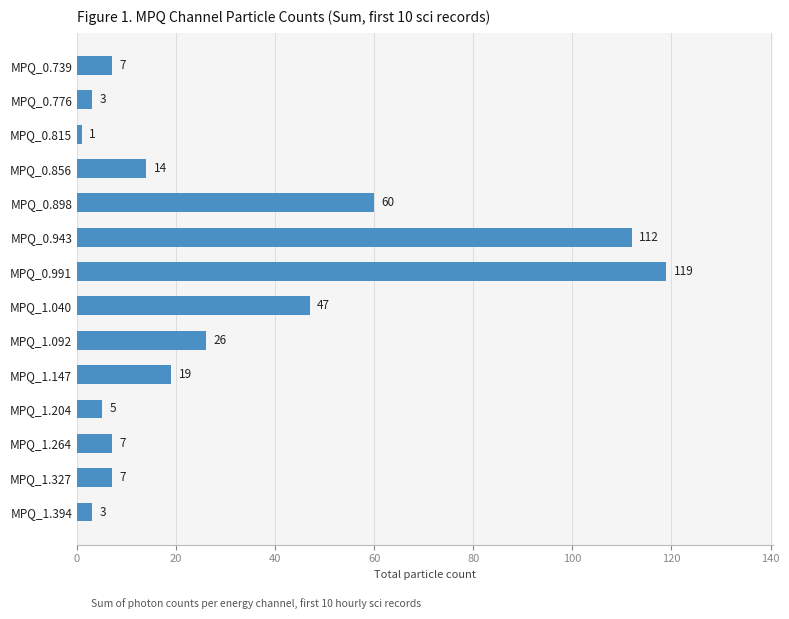

Which label corresponds to the smallest value in the chart?

MPQ_0.815